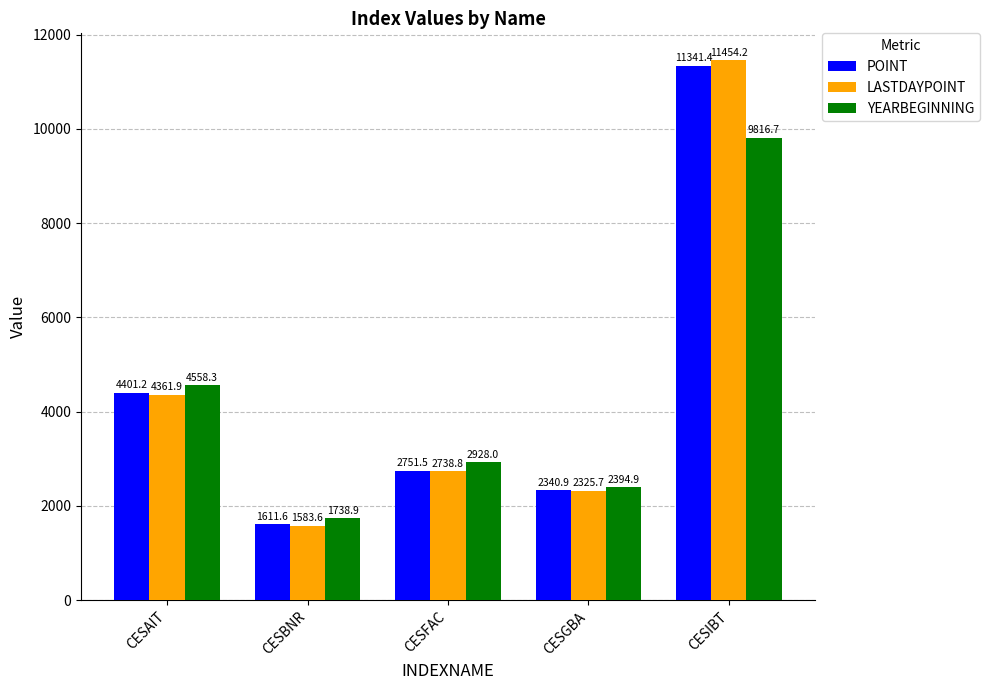

What is the label of the 1st bar from the right?

CESIBT